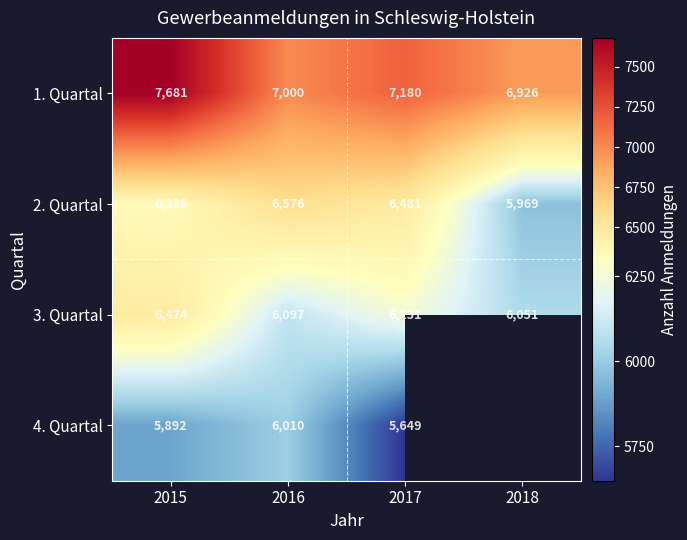

True or false: 2. Quartal has a value of 4116 at 2017.

False